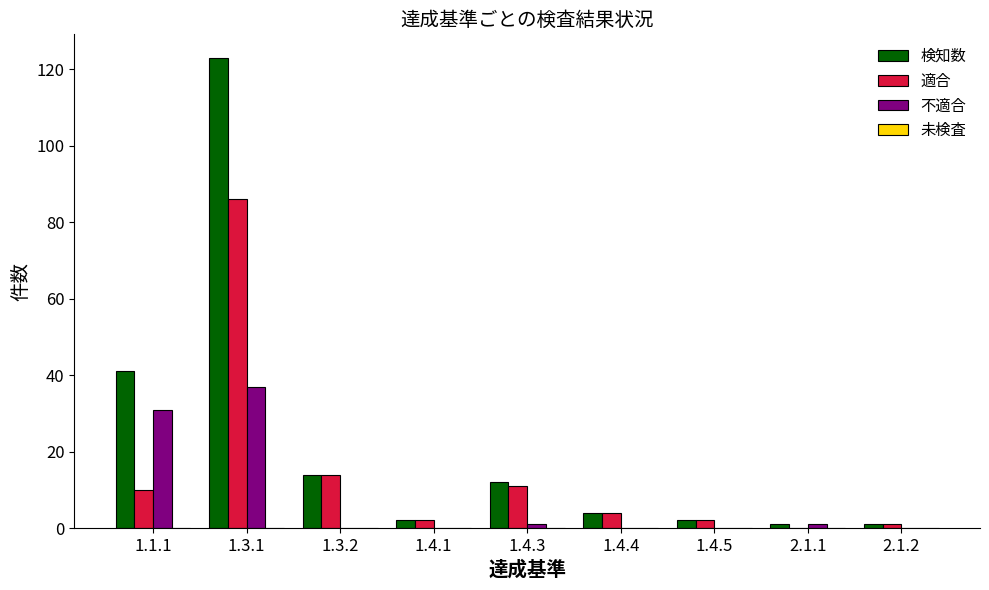

Are the bars horizontal?

No